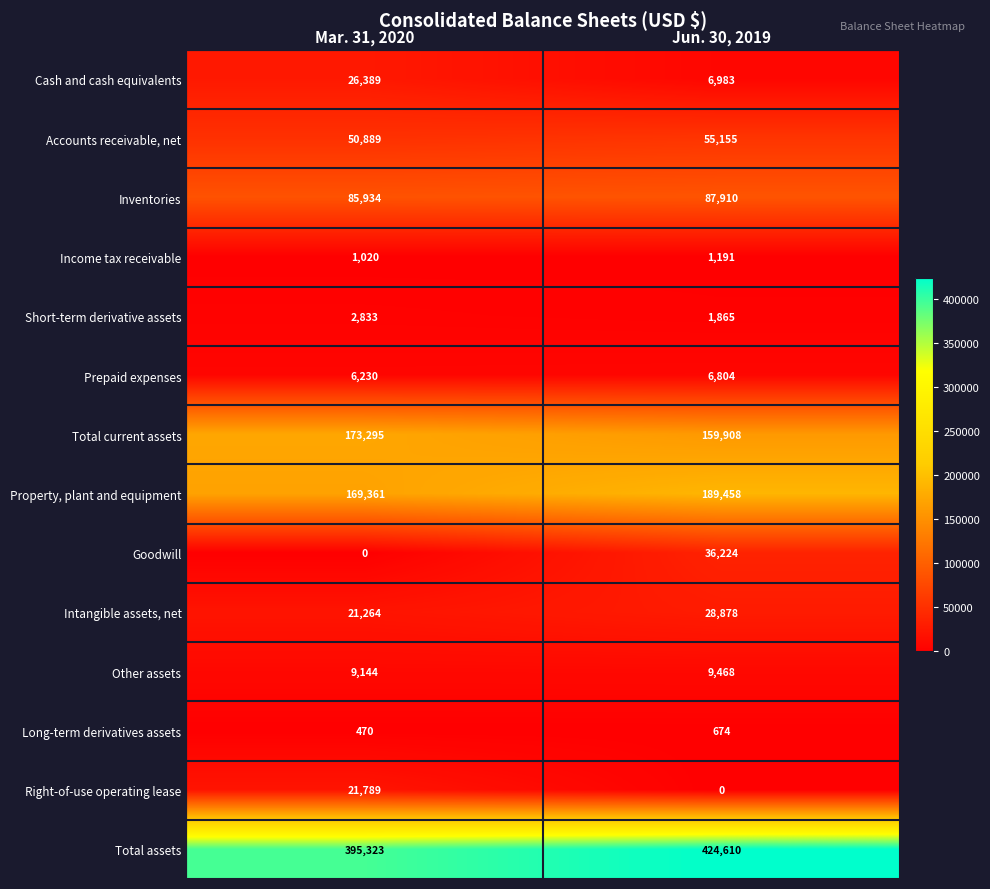

At which label is Prepaid expenses closest to 6517?

Mar. 31, 2020